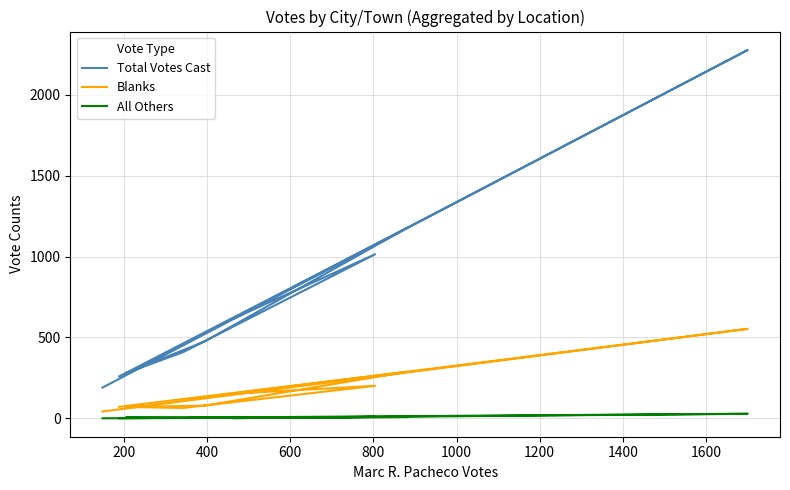

How many lines are shown in the chart?

3